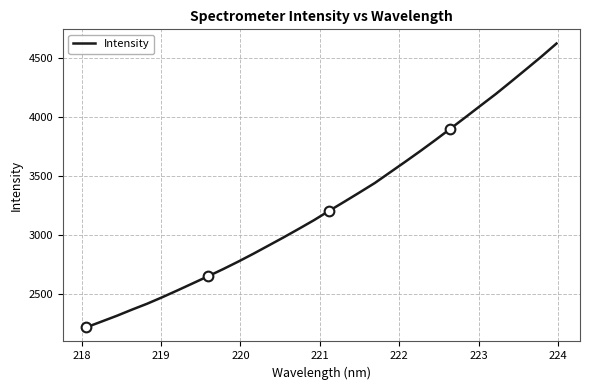

What is the highest value of the Intensity series?

4618.6